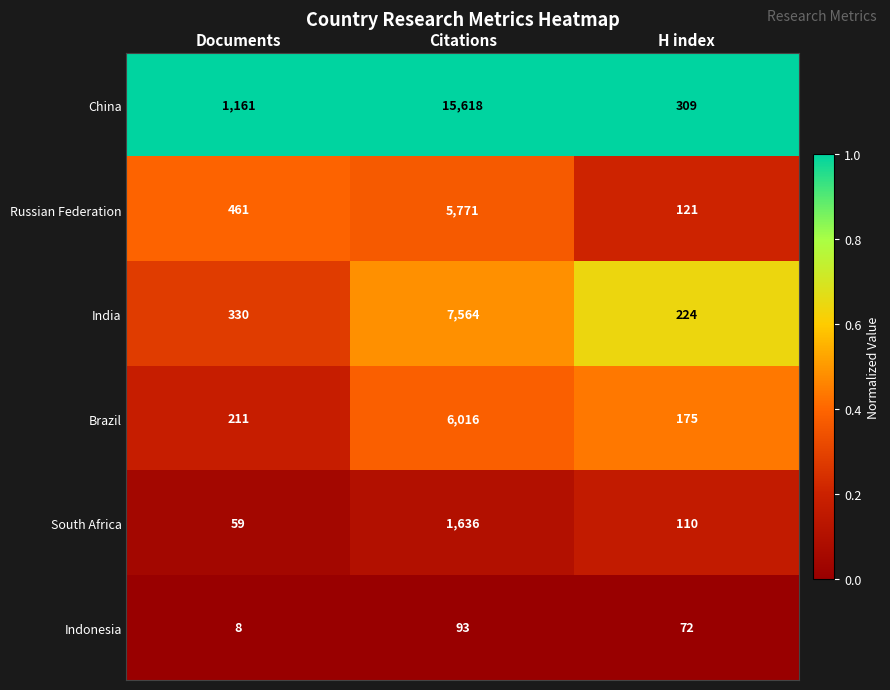

Which label corresponds to the largest value in the chart?

Citations